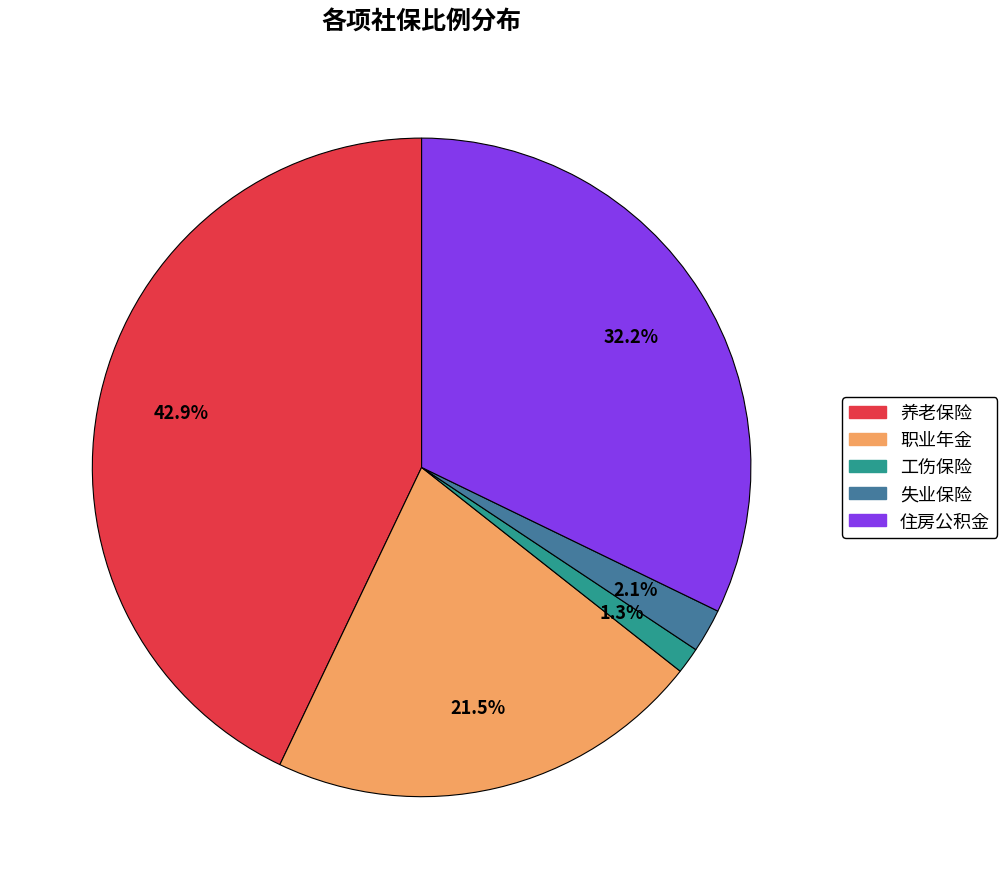

Is the sum of 养老保险 and 住房公积金 greater than half?

Yes